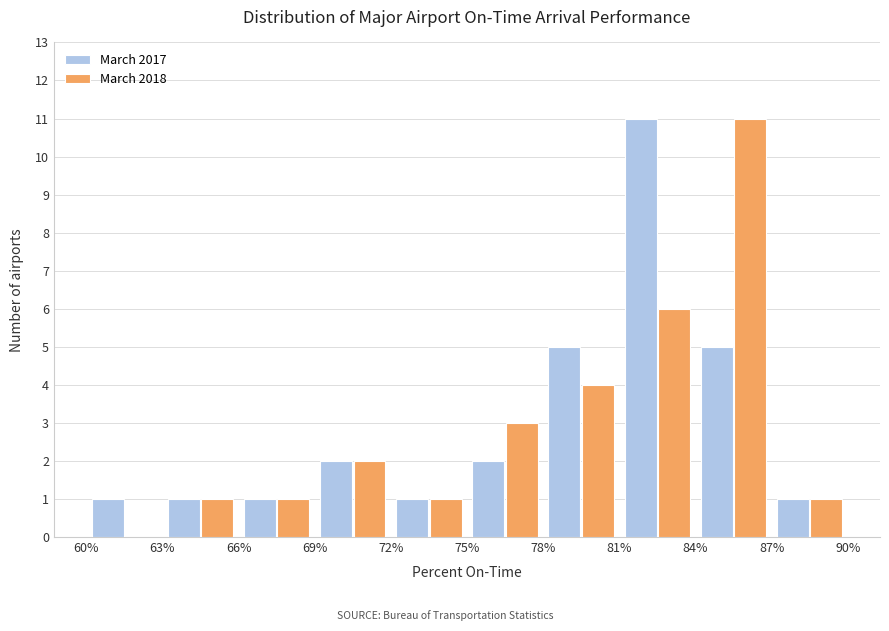

What is the height of the March 2017 bar covering 63% to 66% on the x-axis? The values are not printed on the chart, so give them approximately, as read against the axis.

1